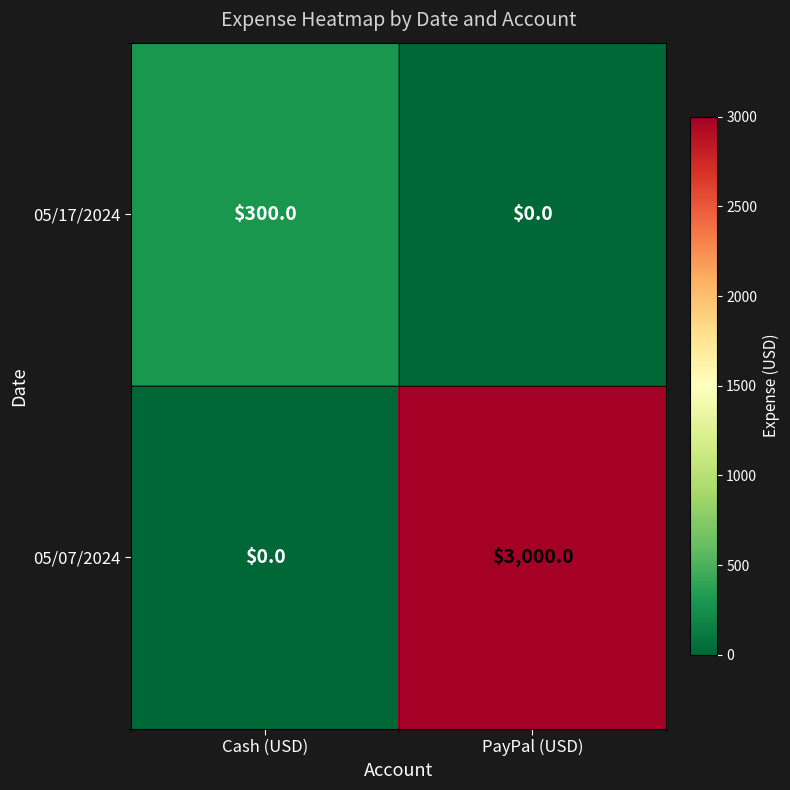

List the series in order of their overall mean, highest first.

05/07/2024, 05/17/2024